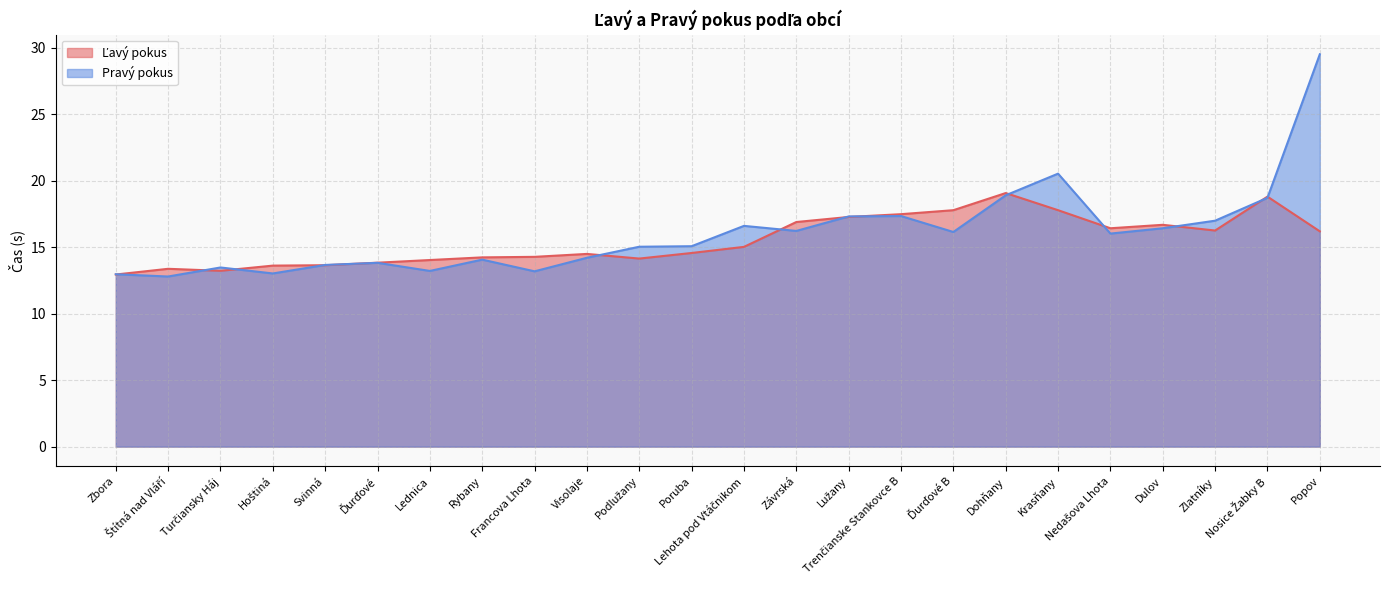

Which has a higher value, Zlatníky or Visolaje?

Zlatníky